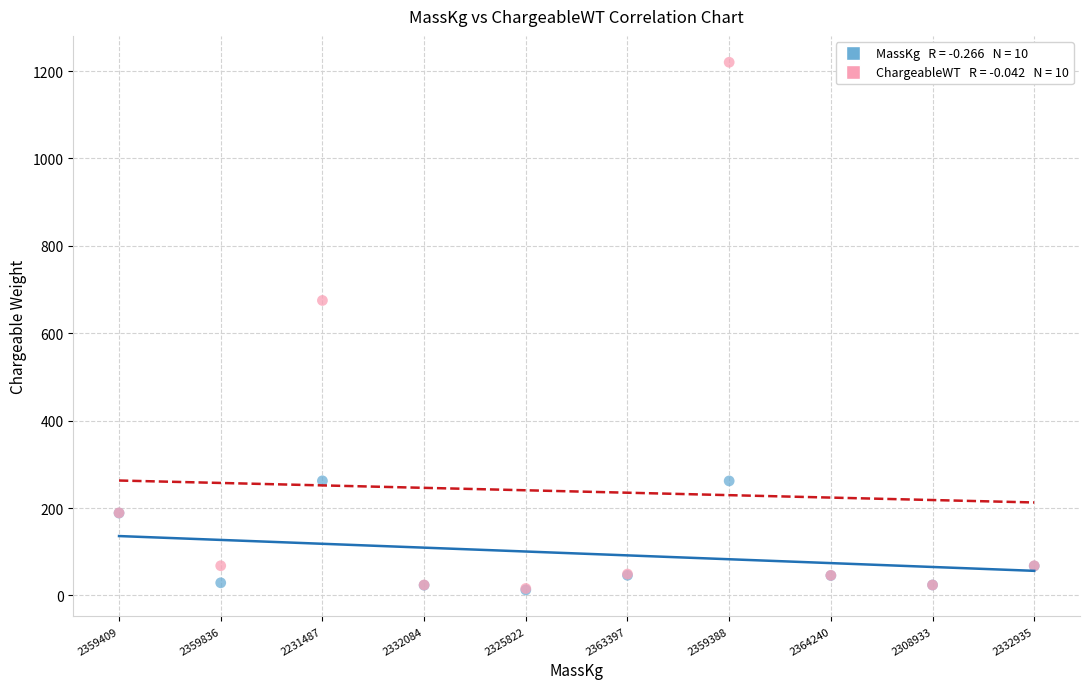

Across all series, what Y value is closest to 616?

675.0